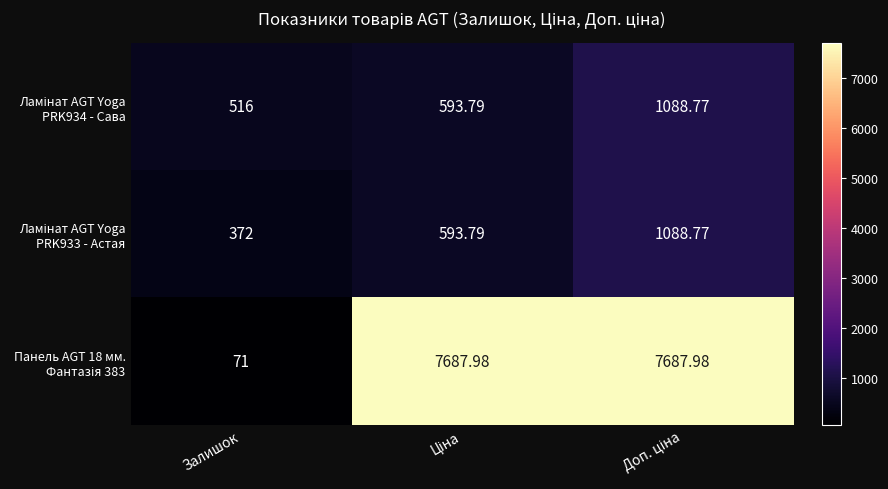

Which category has the lowest value across all series?

Залишок